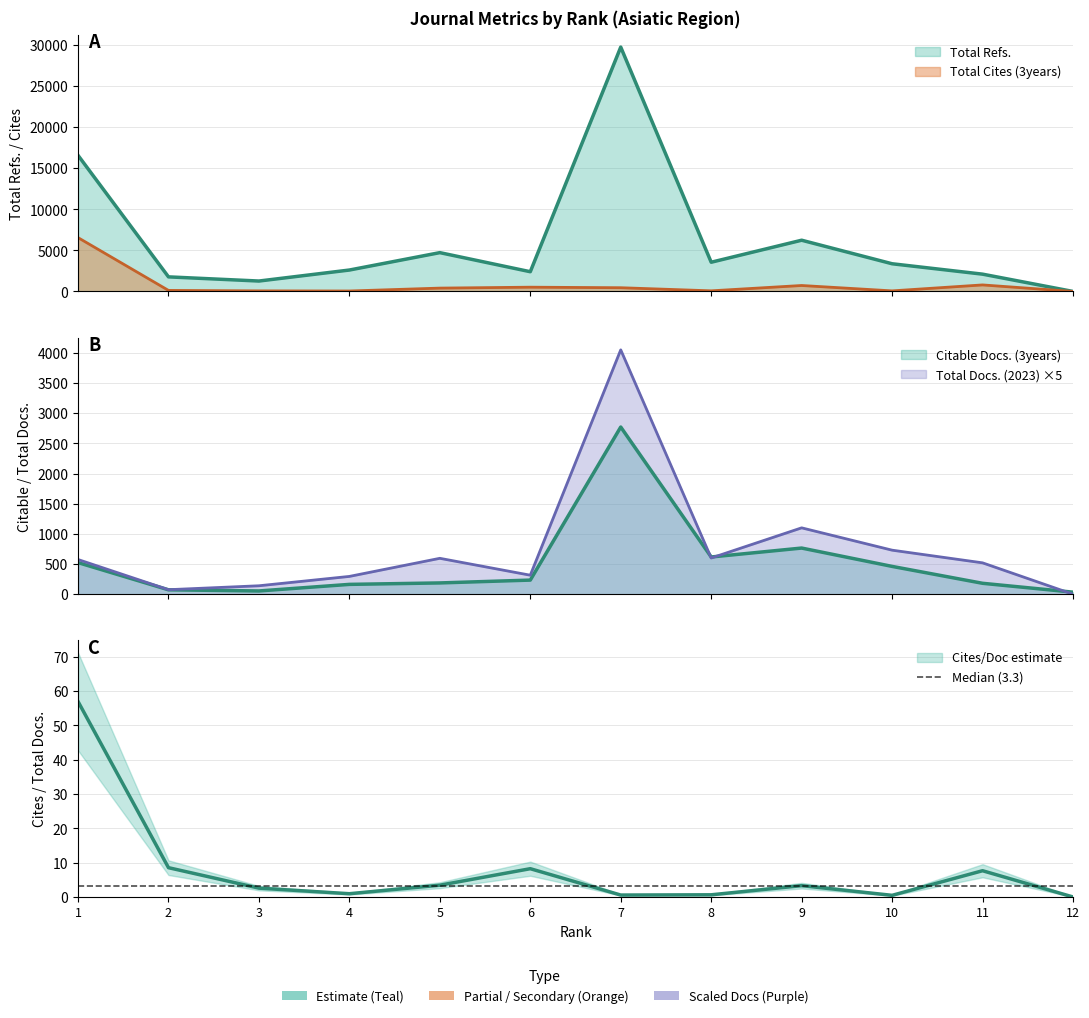

At which label is Total Docs. (2023) closest to 2025?

9